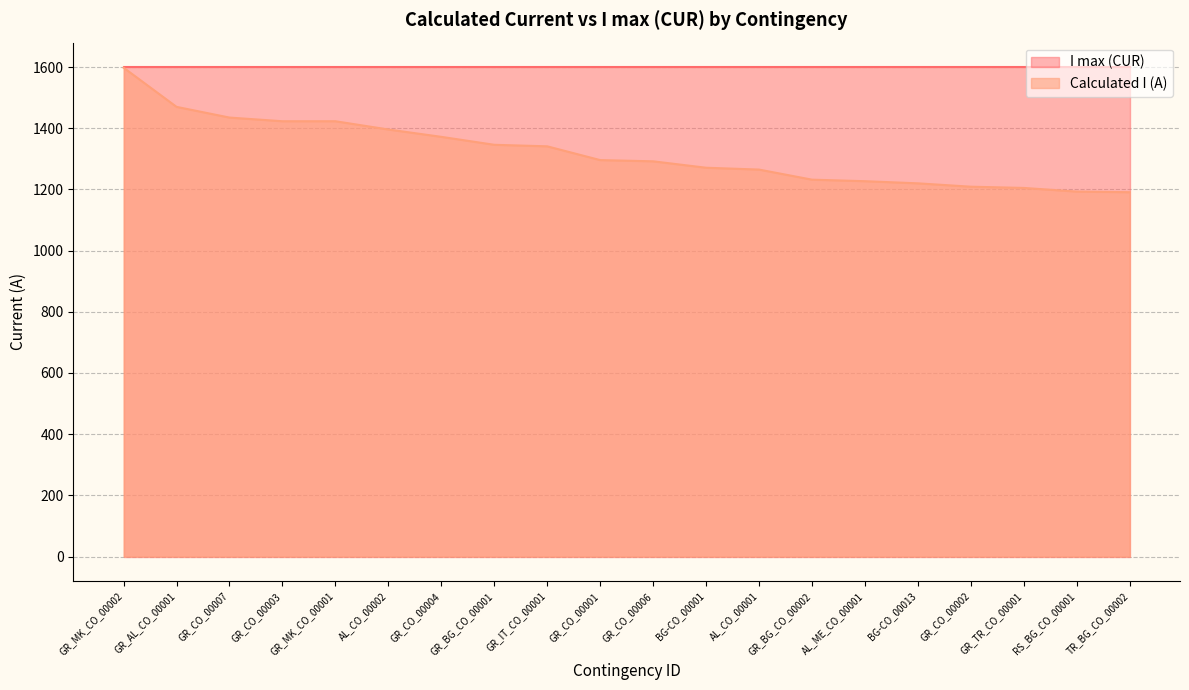

What is the greatest value displayed?

1600